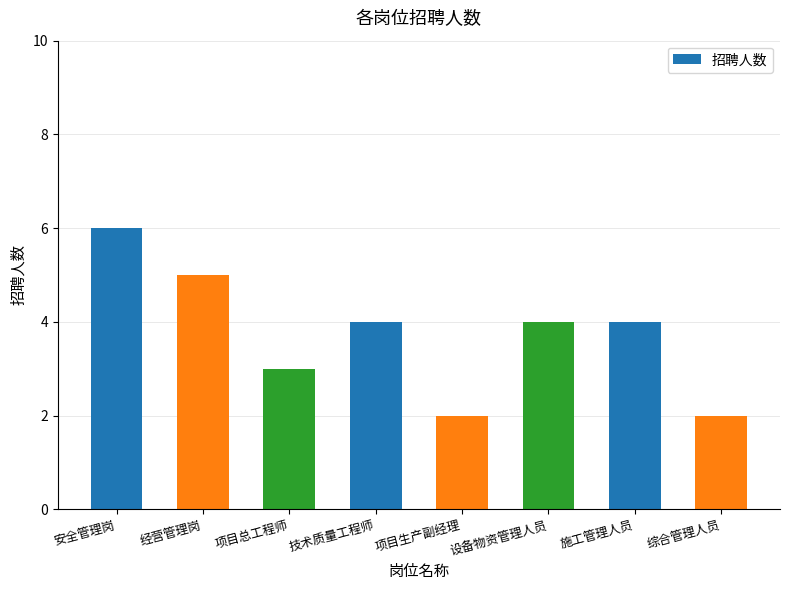

Count the number of categories in the chart.

8